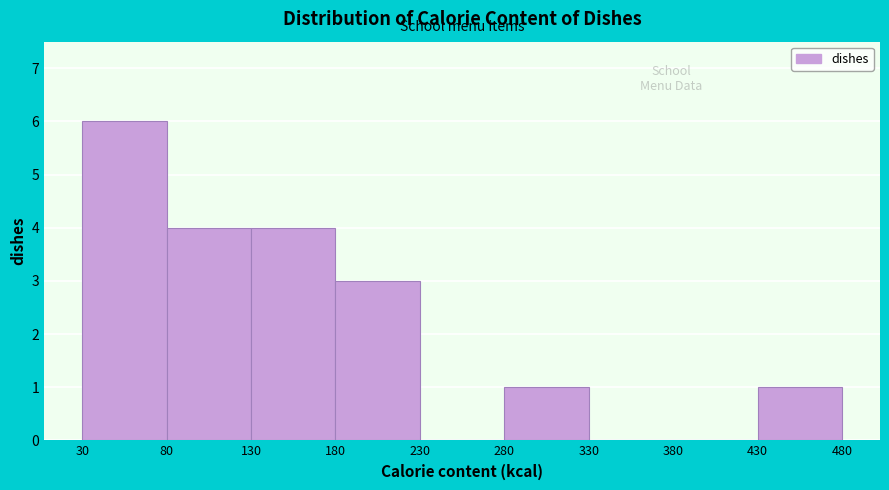

How tall is the bar that spans 130 to 180 on the x-axis? The values are not printed on the chart, so give them approximately, as read against the axis.

4